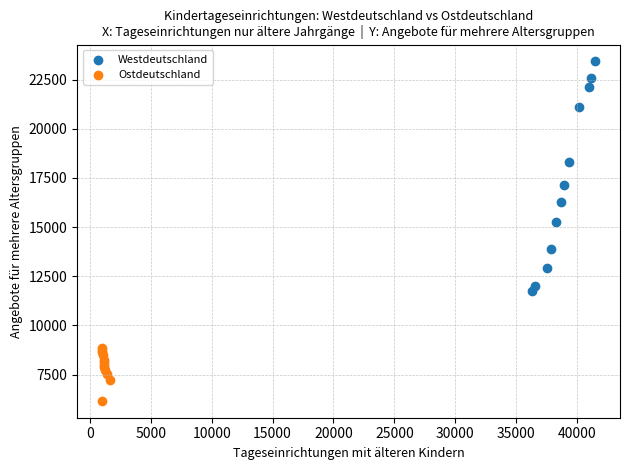

Which series contains the highest Y value?

Westdeutschland